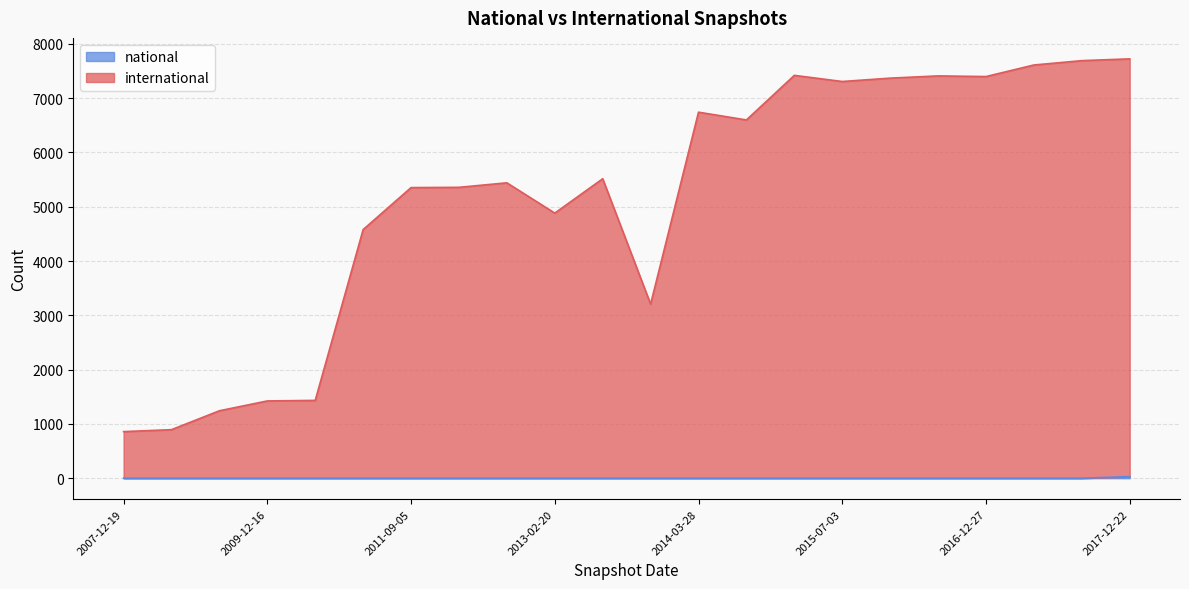

Rank the series by their average value, from highest to lowest.

international, national